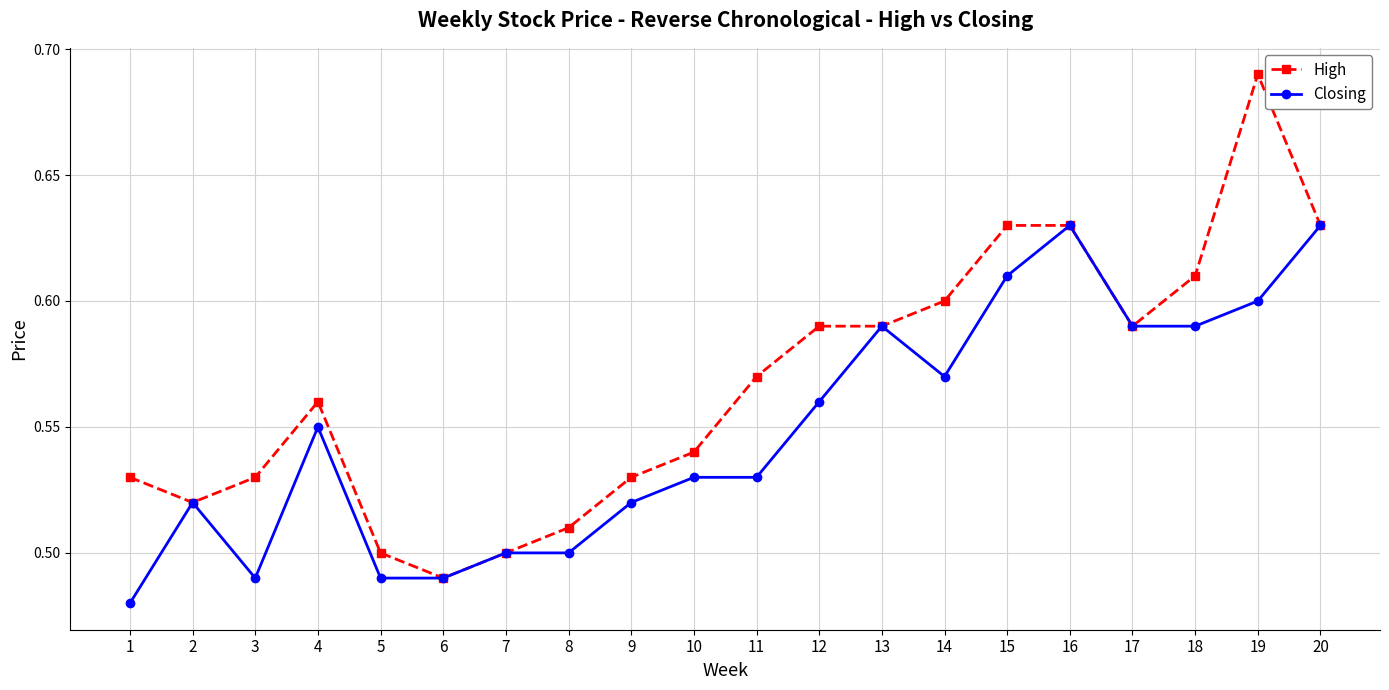

Is it true that High equals 0.5 at 3?

True